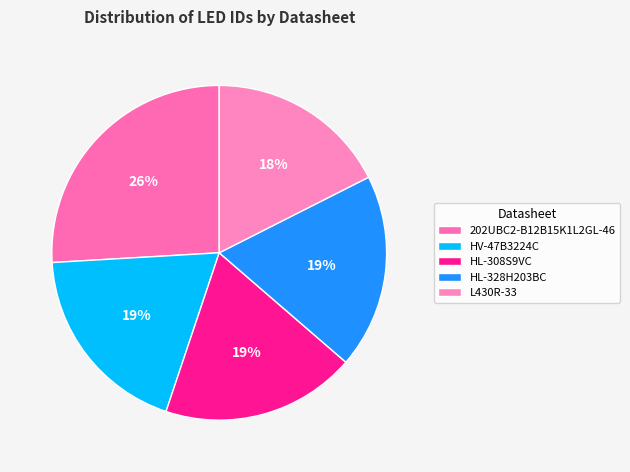

How many segments does this pie chart have?

5